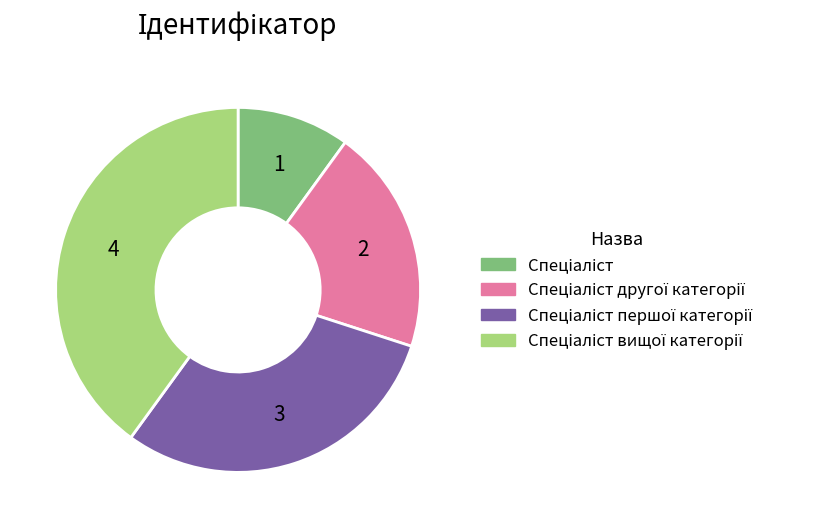

Is there a majority slice in this chart?

No